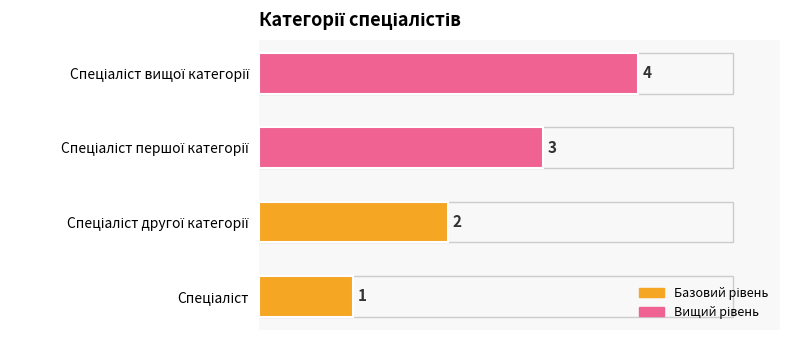

Count the values in the range 2 to 4.

3